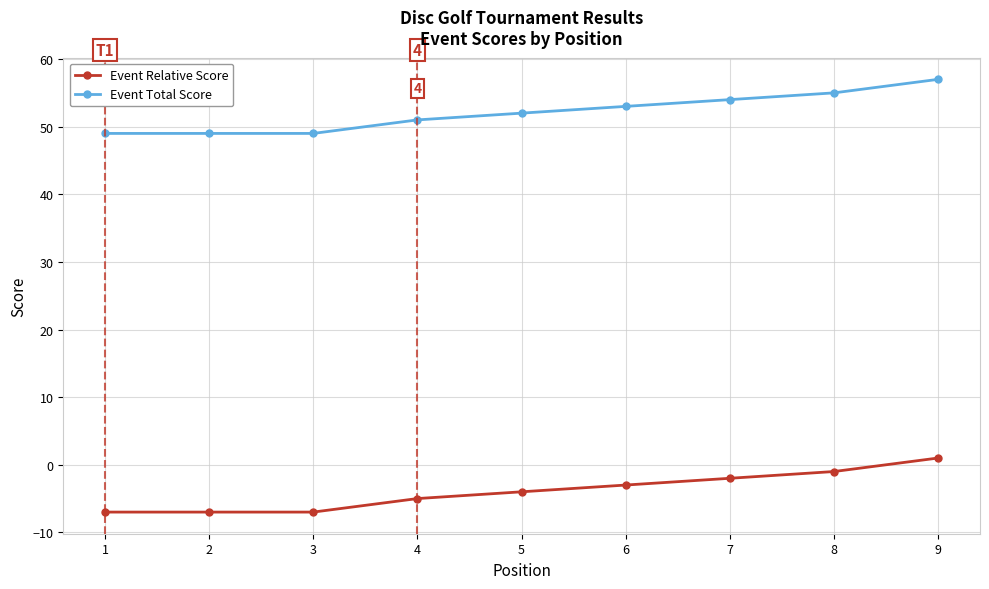

What is the value of the Event Relative Score point at the 1st from the left?

-7